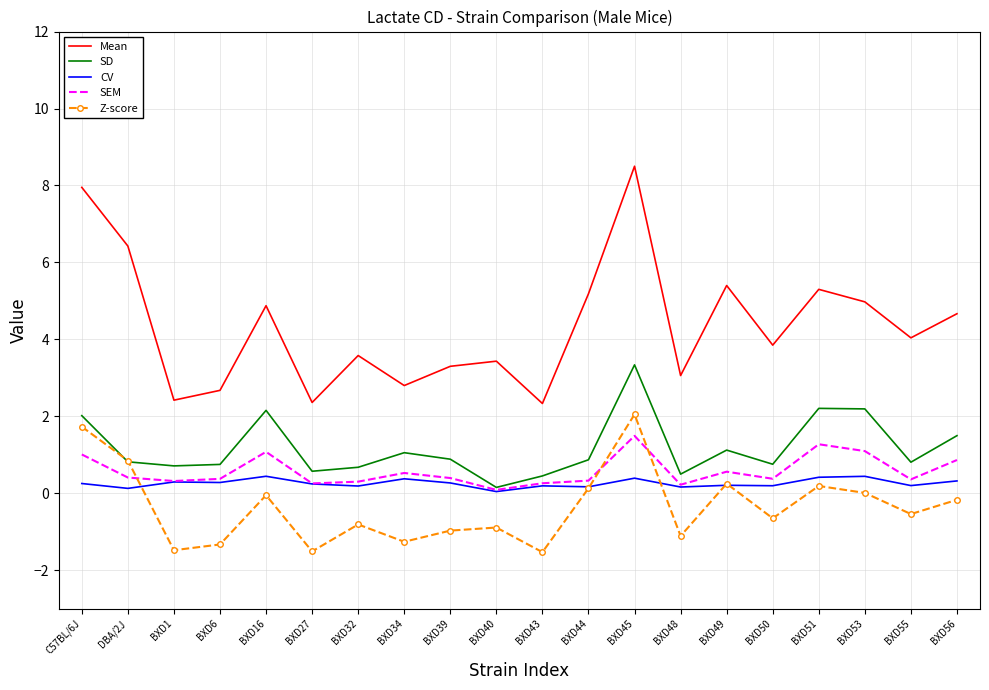

True or false: SD has a value of 2.6 at BXD56.

False